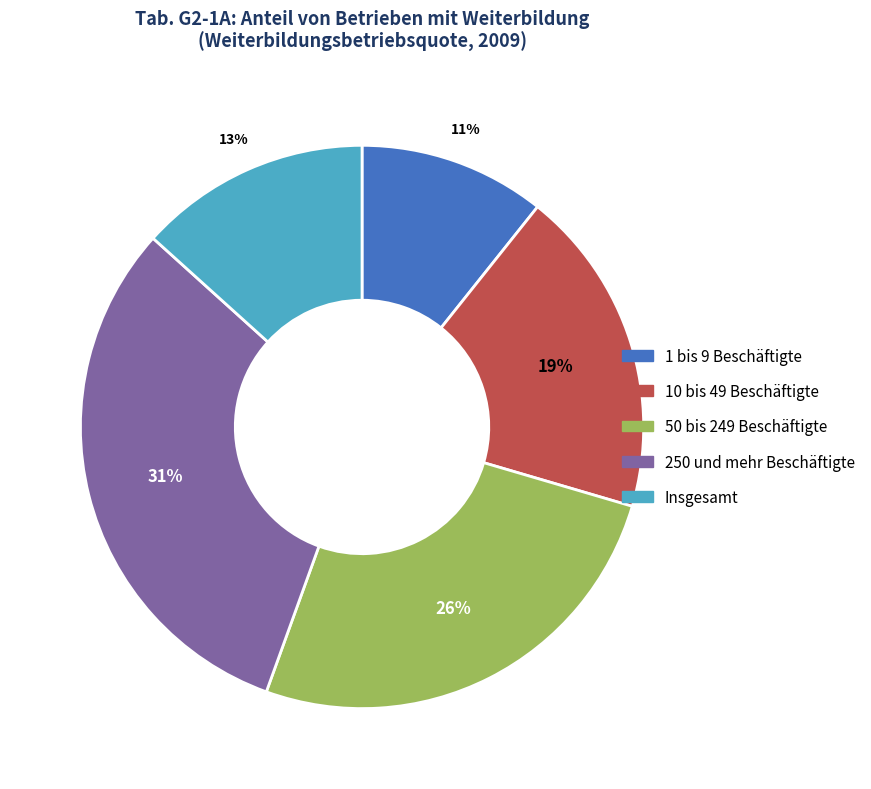

To the nearest percent, what is the combined percentage of Insgesamt and 250 und mehr Beschäftigte?

44%